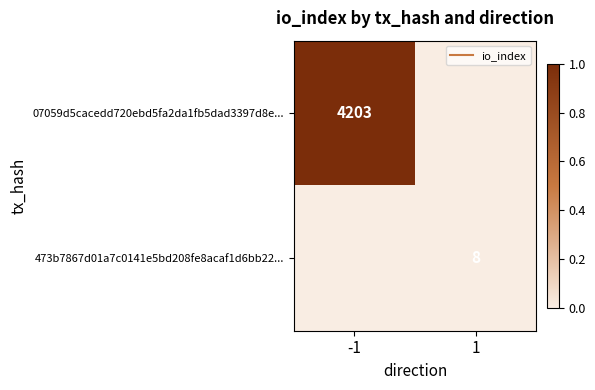

Rank the series at 1 from lowest to highest value.

07059d5cacedd720ebd5fa2da1fb5dad3397d8e..., 473b7867d01a7c0141e5bd208fe8acaf1d6bb22...